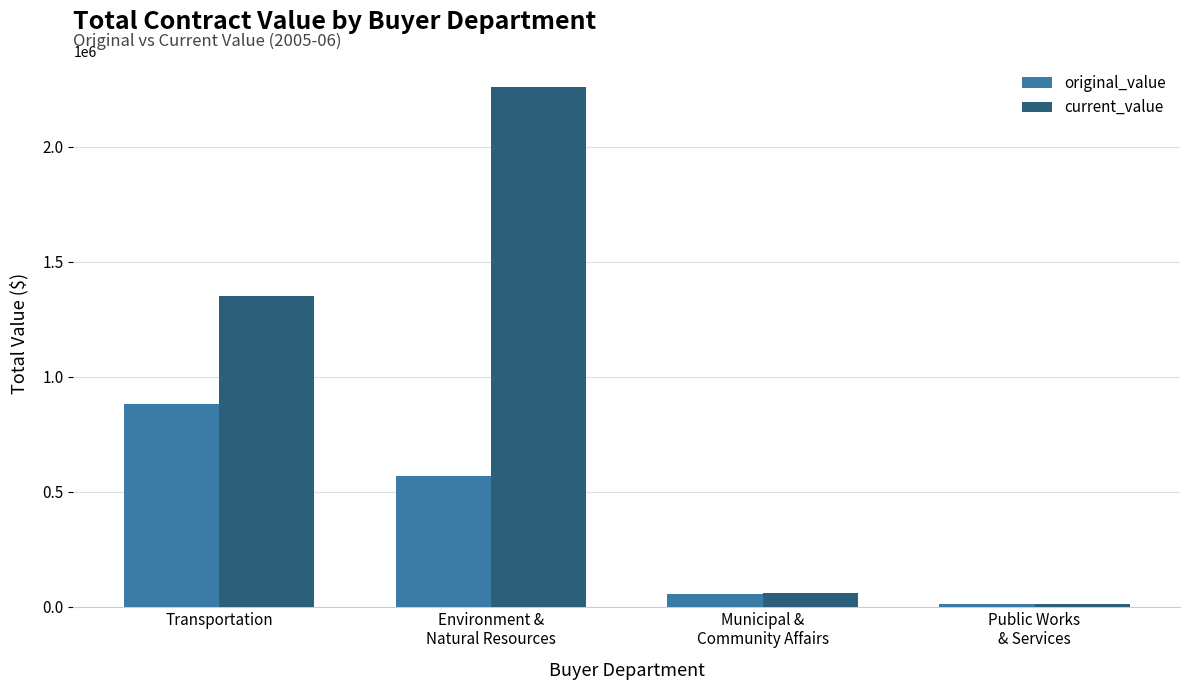

Read the original_value value at Municipal &
Community Affairs.

54000.0